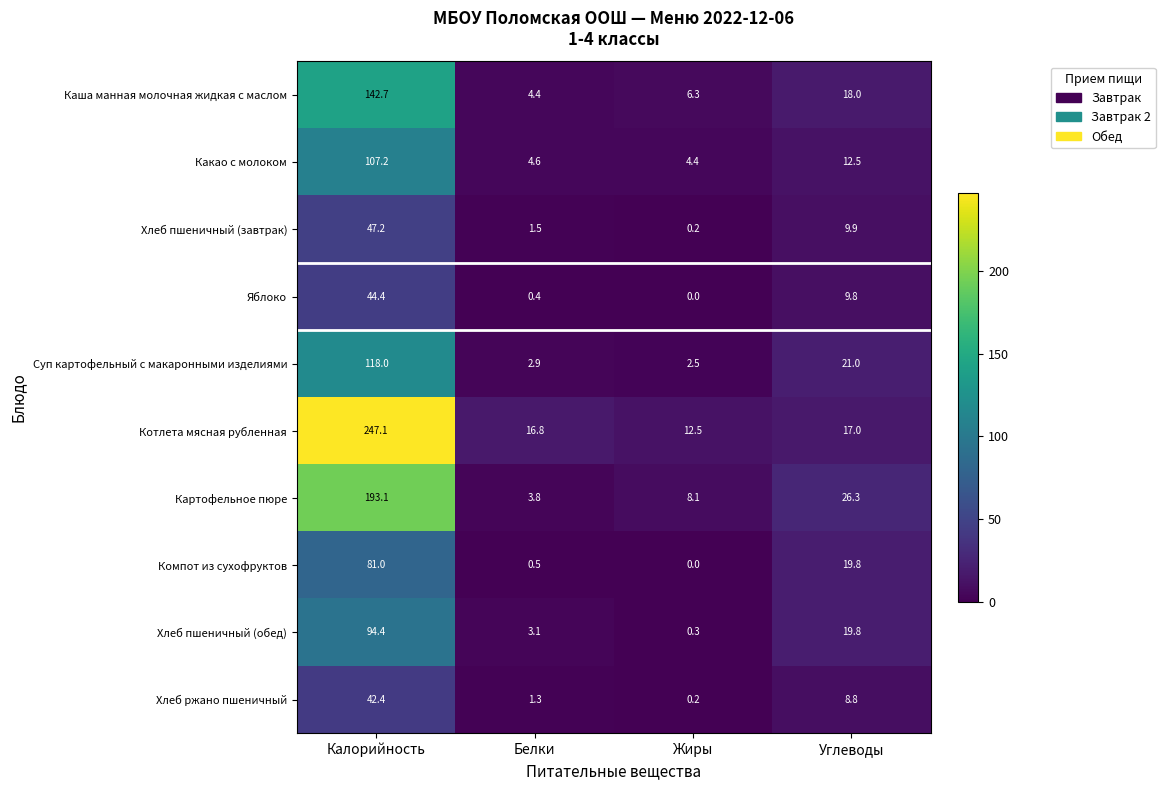

Rank the categories by Какао с молоком value from highest to lowest.

Калорийность, Углеводы, Белки, Жиры